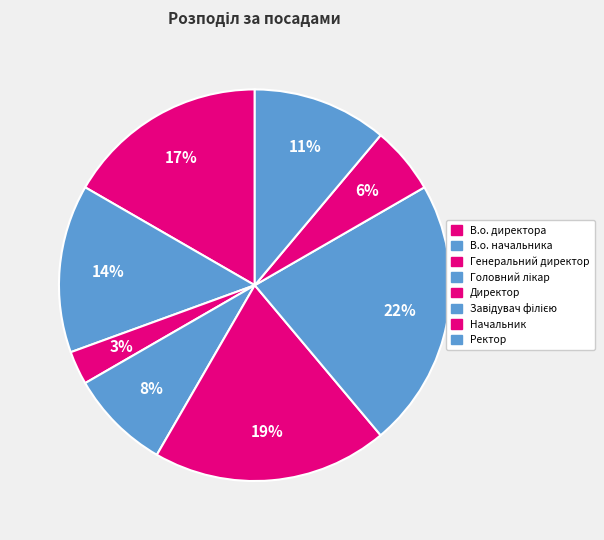

Count the number of slices in the pie.

8